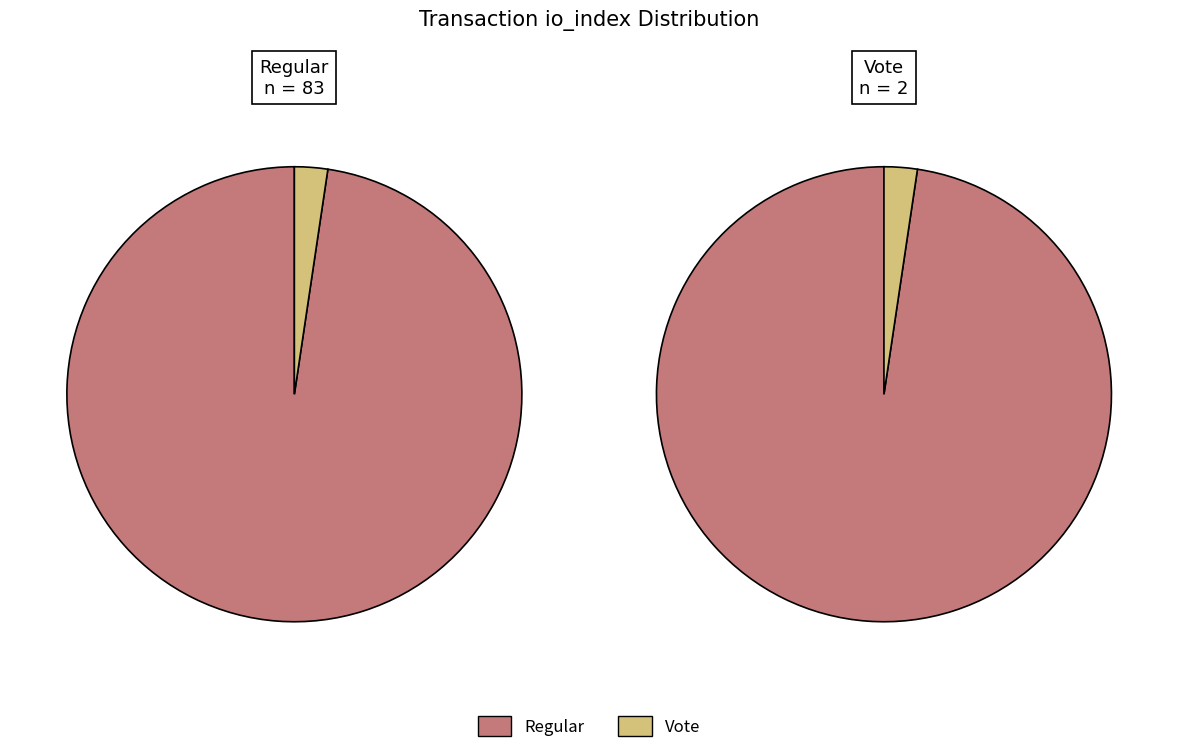

Which has a higher value, Vote or Regular?

Regular